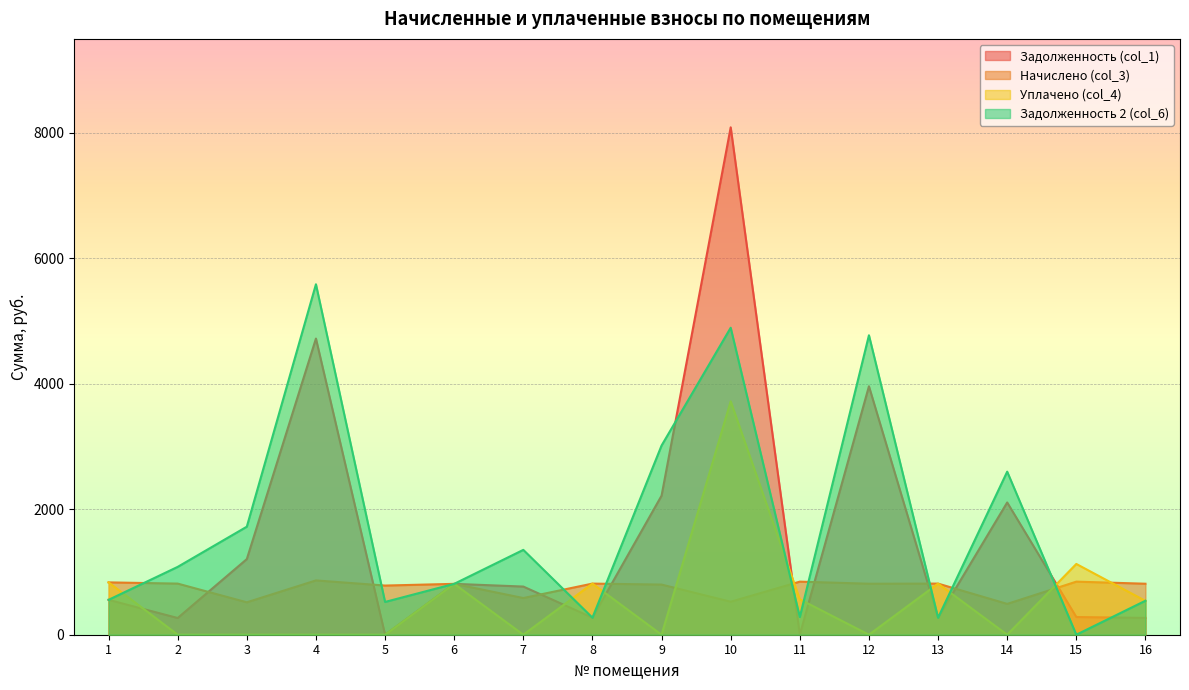

Rank the series by their maximum value, from highest to lowest.

Задолженность (col_1), Задолженность 2 (col_6), Уплачено (col_4), Начислено (col_3)